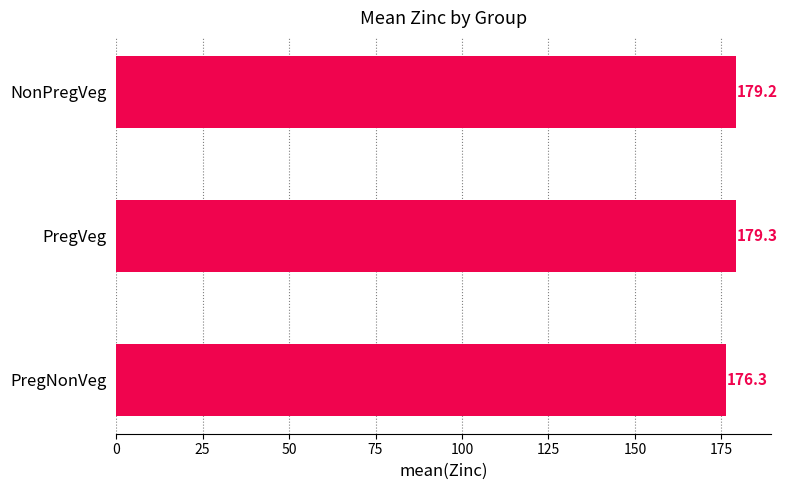

Rank the categories by value from highest to lowest.

PregVeg, NonPregVeg, PregNonVeg